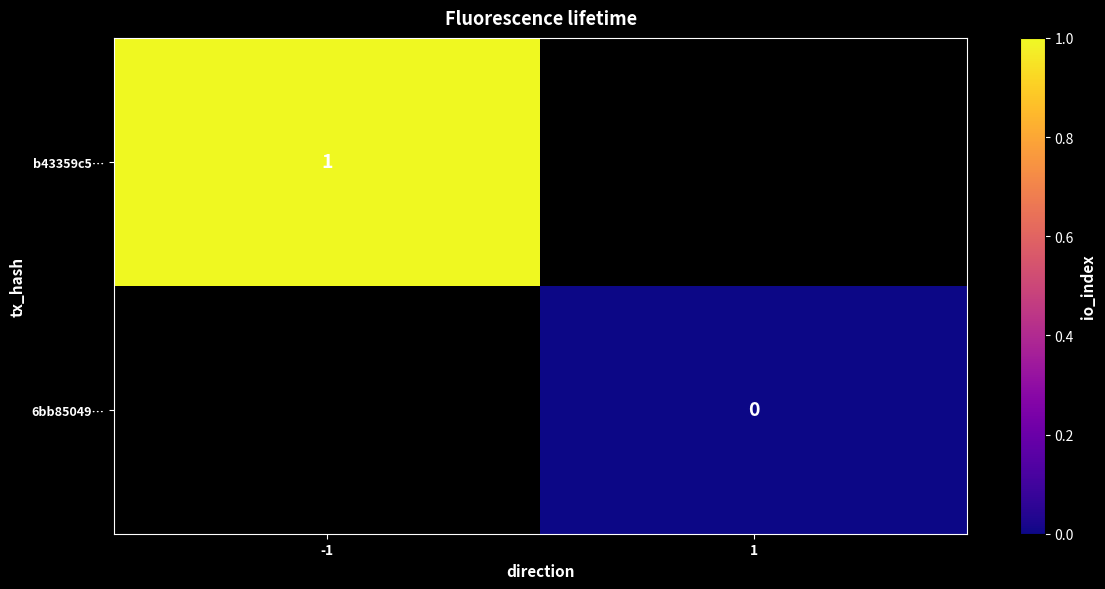

Is the value of b43359c5… at -1 greater than the value of 6bb85049… at 1?

Yes